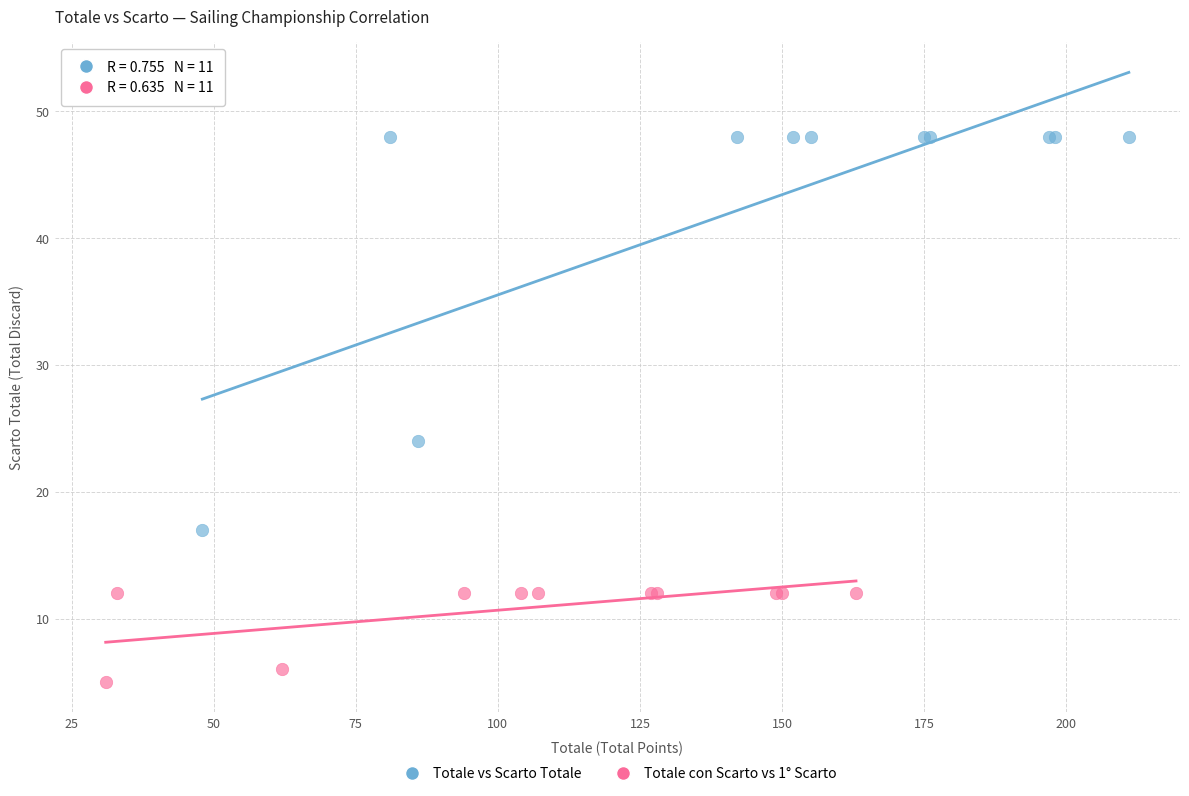

Which series has the largest Y range (max minus min)?

Totale vs Scarto Totale